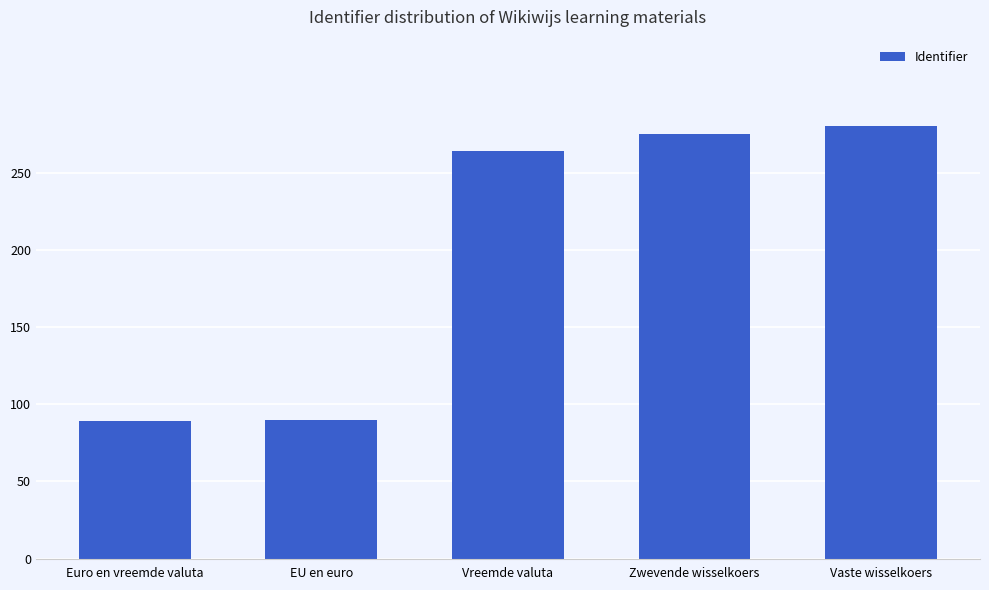

What is the label of the 4th bar from the left?

Zwevende wisselkoers